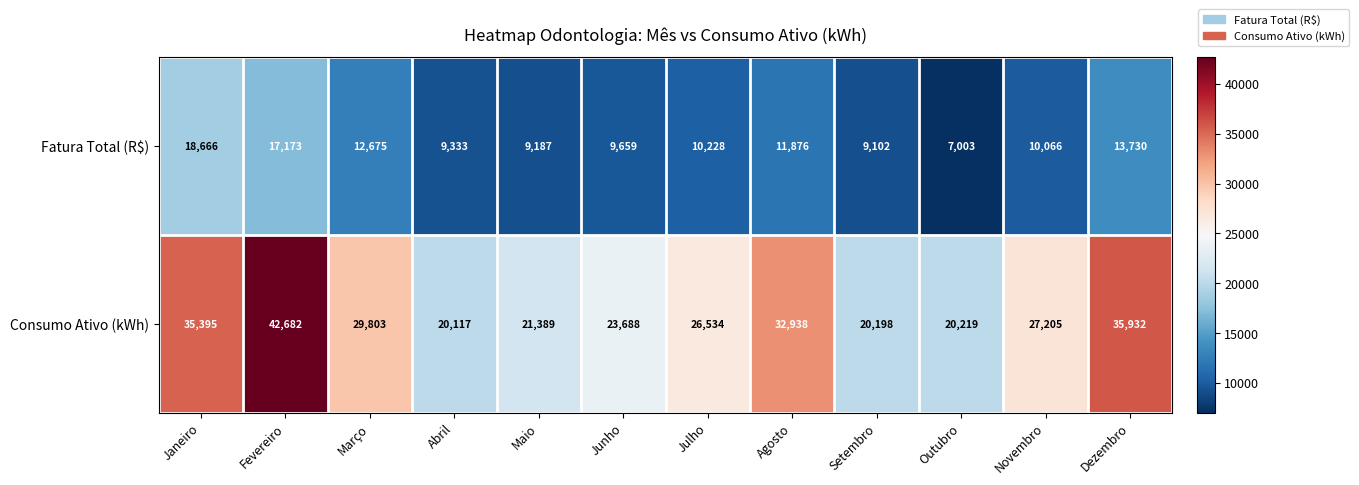

The value of Fatura Total (R$) at Fevereiro is 30008. True or false?

False